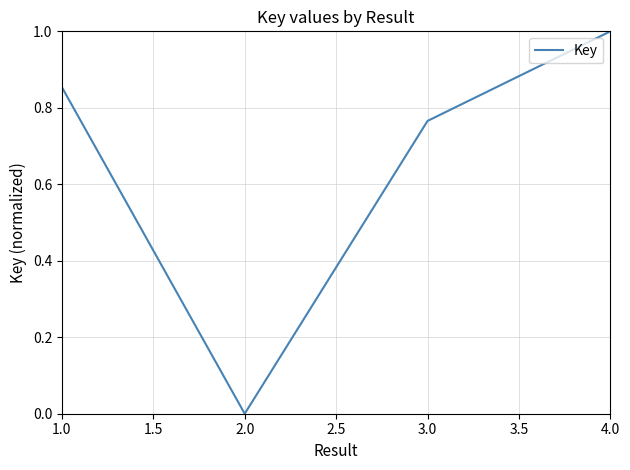

Is it true that the value at 4.0 is 1.4?

False